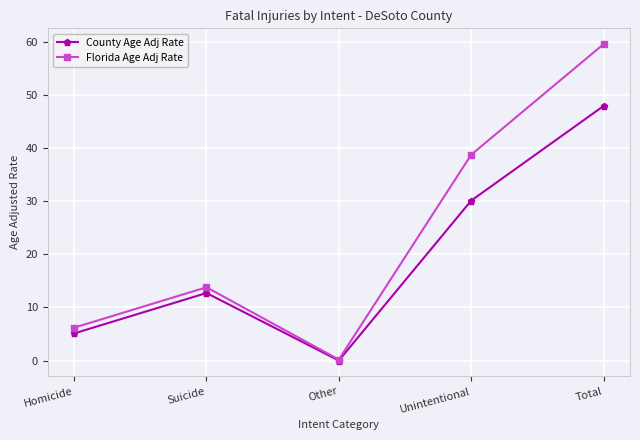

How many interior local valleys does the County Age Adj Rate series have?

1